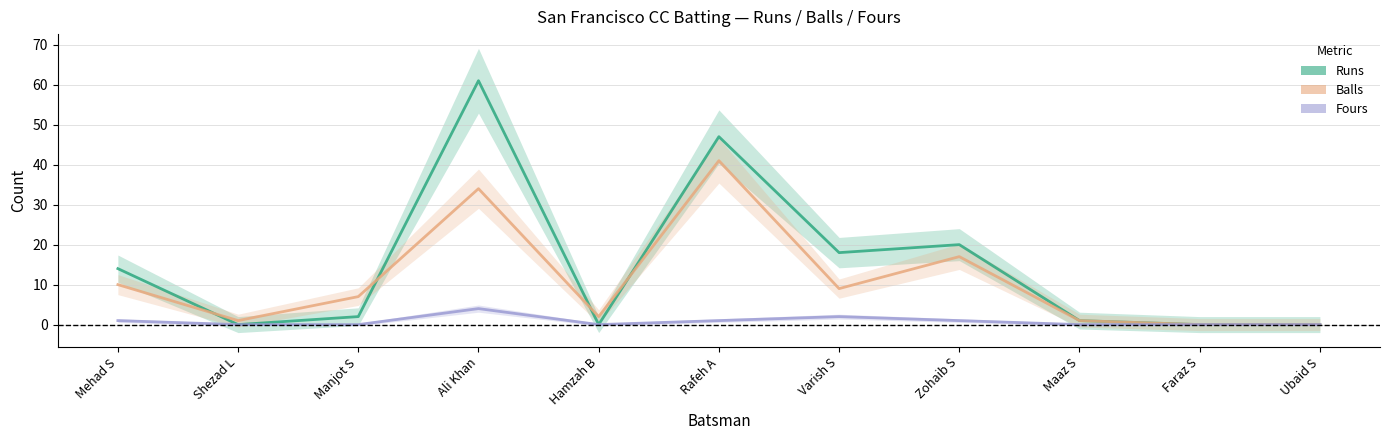

At which label does Runs reach its peak?

Ali Khan